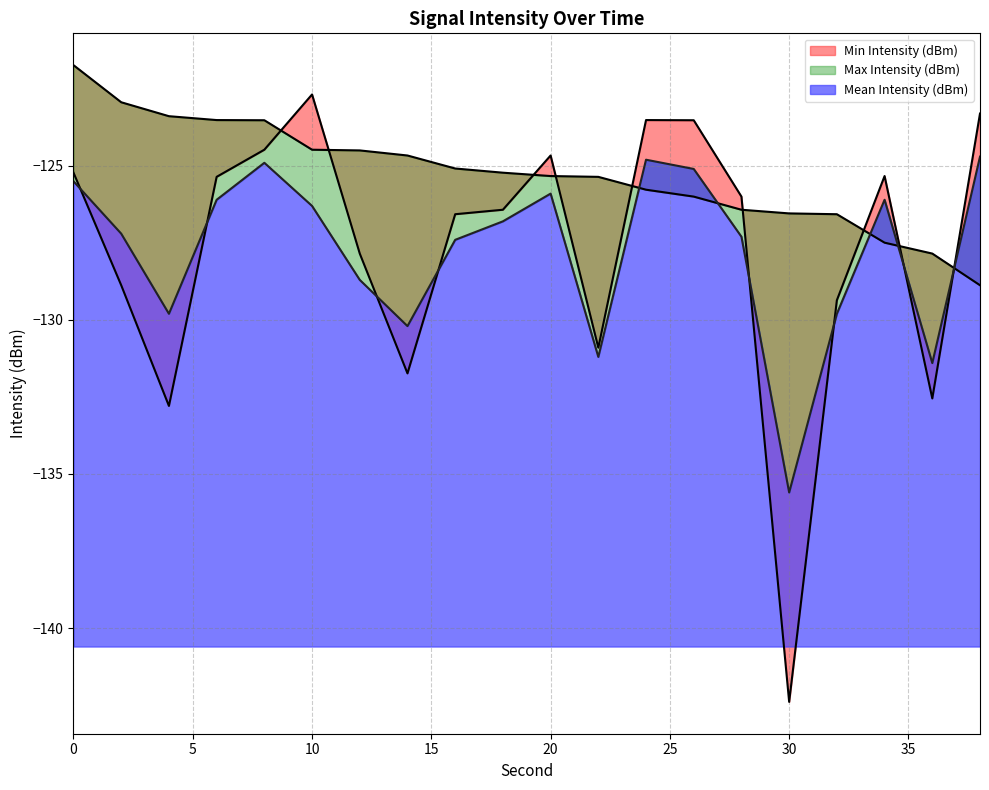

At how many categories does at least one series exceed -139?

20